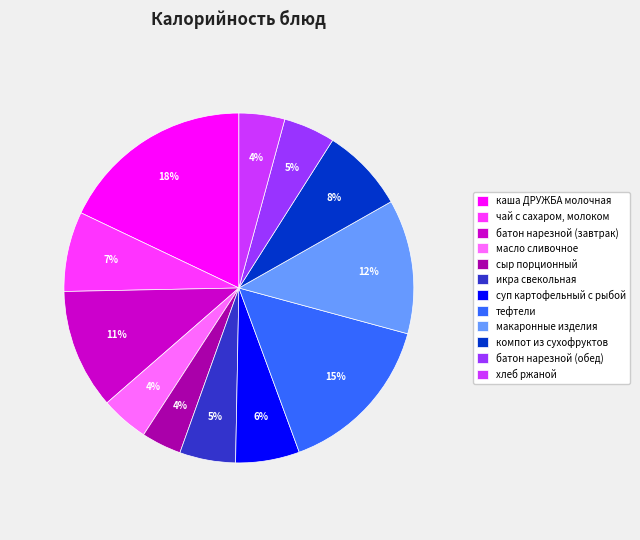

Do масло сливочное and чай с сахаром, молоком together represent more than half of the pie?

No